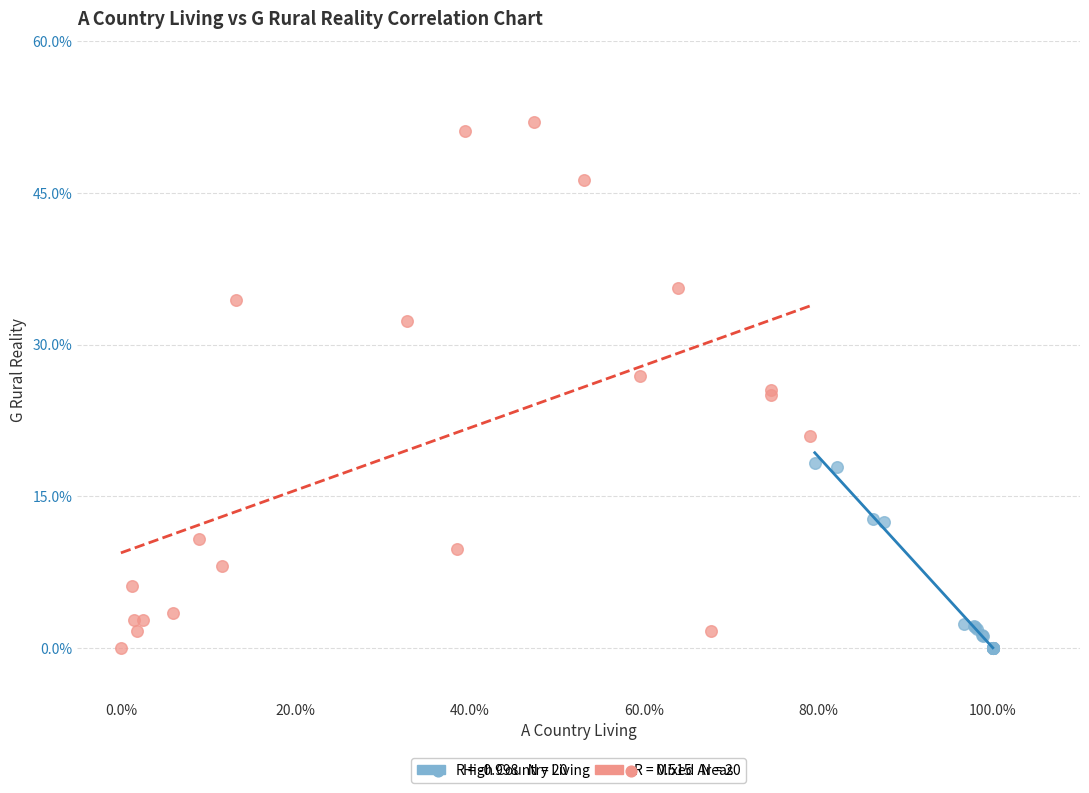

Which series contains the highest Y value?

Mixed Areas